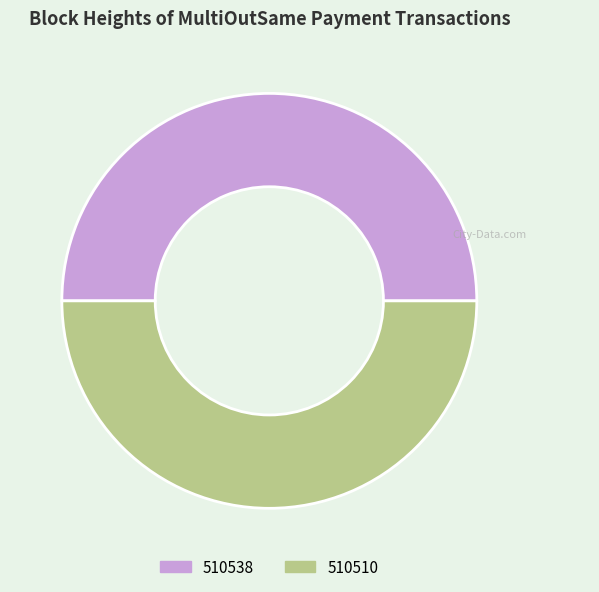

Combined, do 510510 and 510538 account for over 50%?

Yes